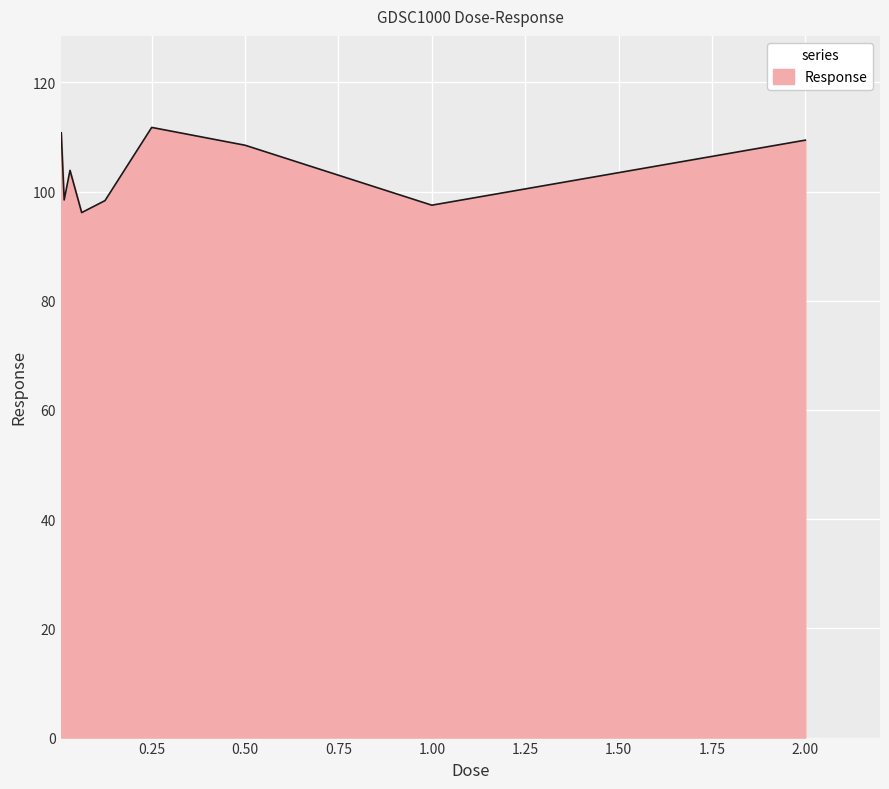

What is the difference between the maximum and minimum values?

15.6